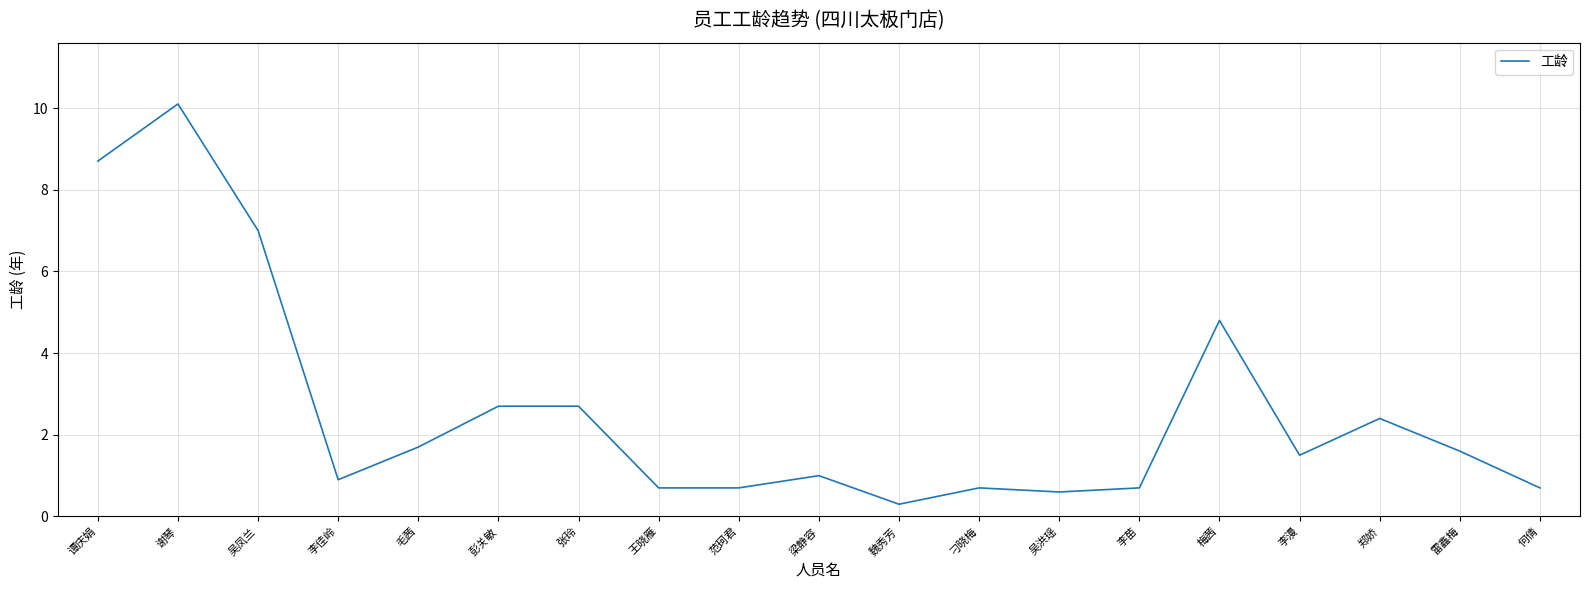

What position from the left is 吴凤兰?

3